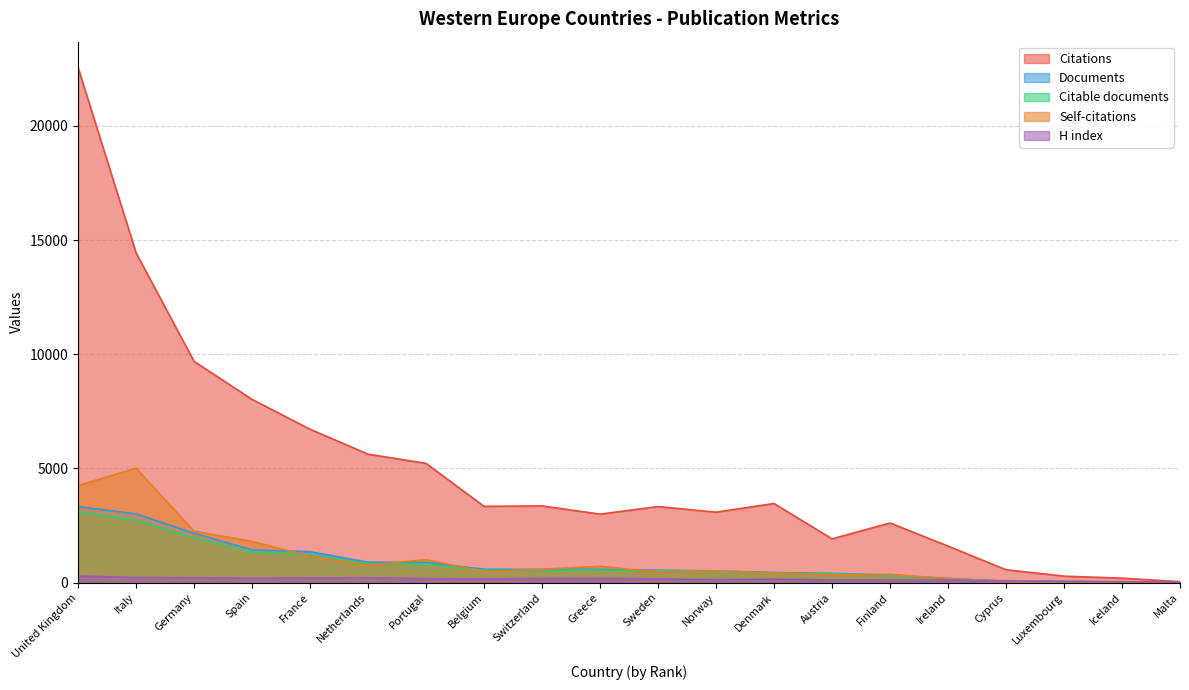

At how many categories does at least one series exceed 14645?

1